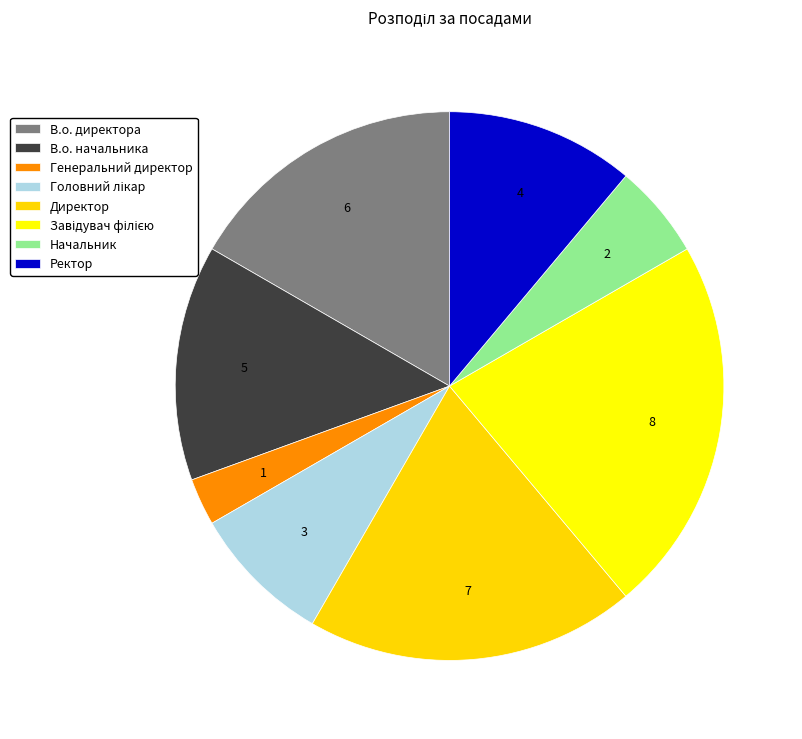

How many slices are in this pie chart?

8